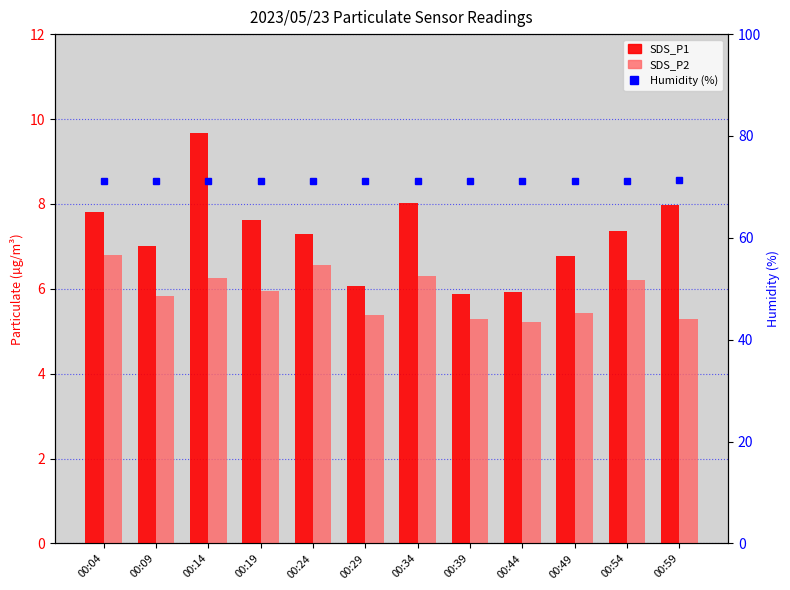

Reading left to right, list all the values displayed in this chart.

SDS_P1: 00:04=7.8	00:09=7.0	00:14=9.7	00:19=7.6	00:24=7.3	00:29=6.1	00:34=8.0	00:39=5.9	00:44=5.9	00:49=6.8	00:54=7.3	00:59=8.0
SDS_P2: 00:04=6.8	00:09=5.8	00:14=6.2	00:19=6.0	00:24=6.6	00:29=5.4	00:34=6.3	00:39=5.3	00:44=5.2	00:49=5.4	00:54=6.2	00:59=5.3
Humidity (%): 00:04=71.1	00:09=71.1	00:14=71.1	00:19=71.1	00:24=71.1	00:29=71.1	00:34=71.1	00:39=71.1	00:44=71.1	00:49=71.1	00:54=71.1	00:59=71.3